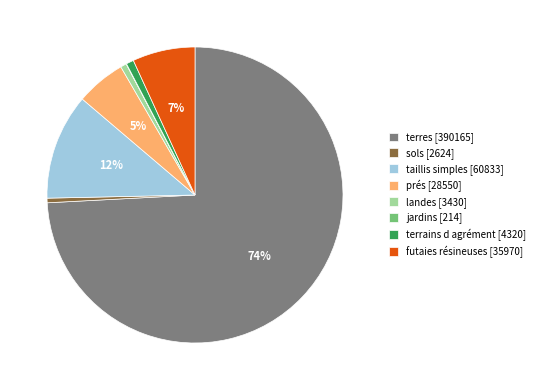

What percentage is the landes slice, to the nearest percent?

1%